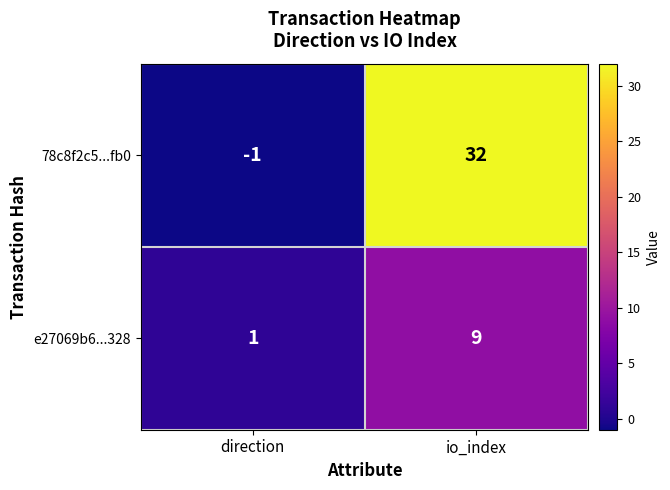

Which series has the largest total across all categories?

78c8f2c5...fb0